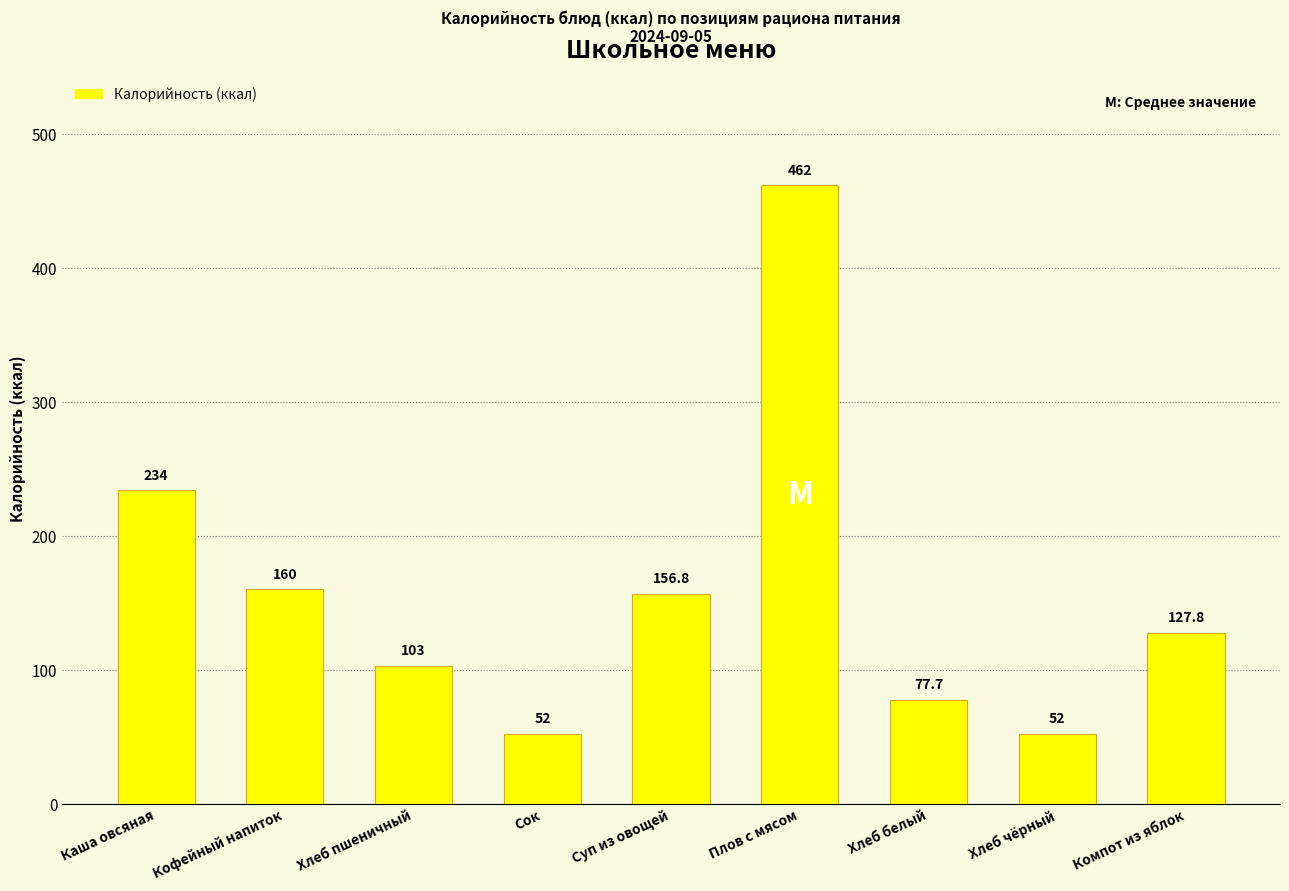

What is the label of the 7th bar from the left?

Хлеб белый